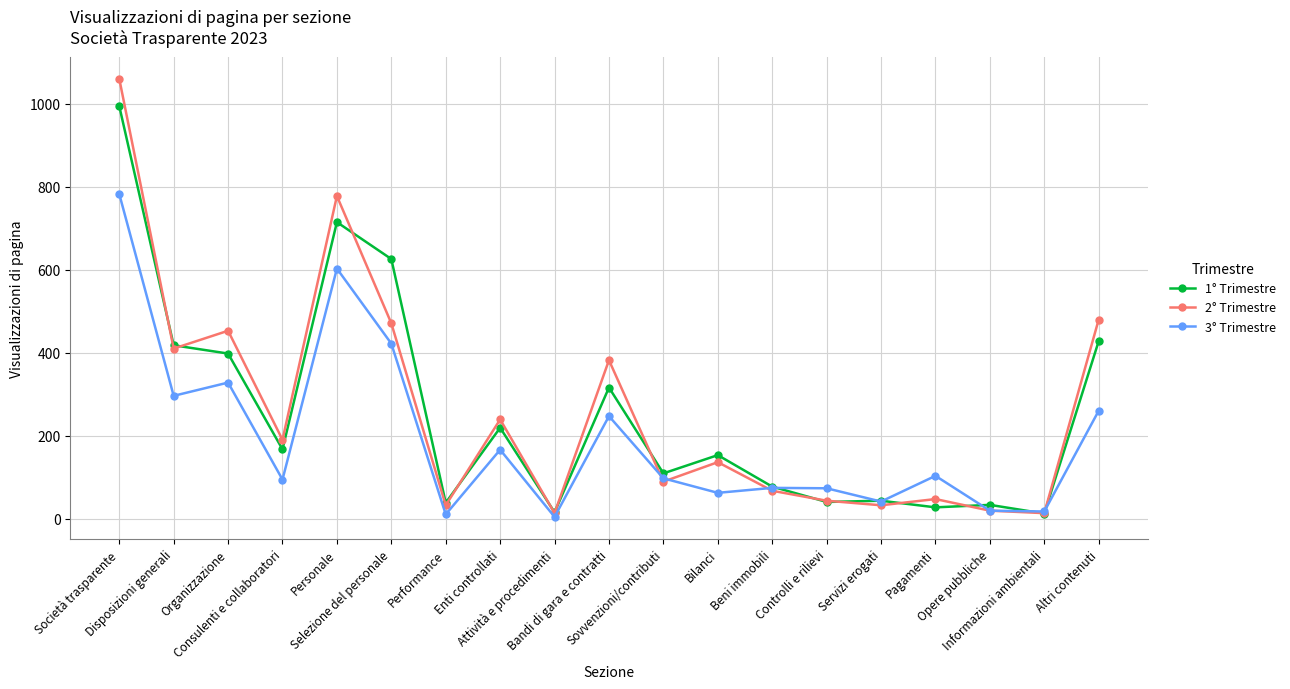

Which series has the largest range (max minus min)?

2° Trimestre